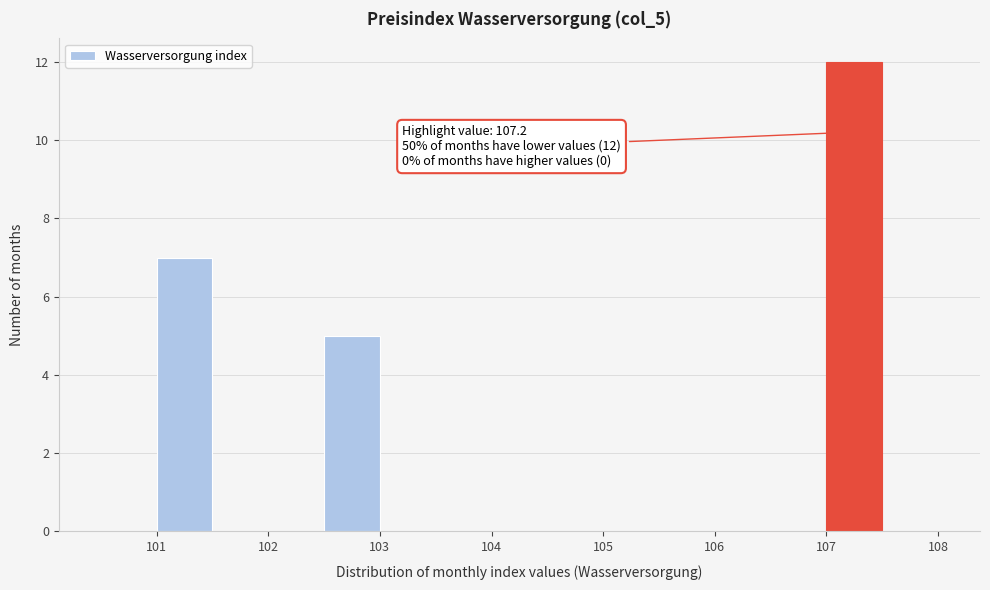

Over which range of the x-axis is the bar tallest?

107.0 to 107.5